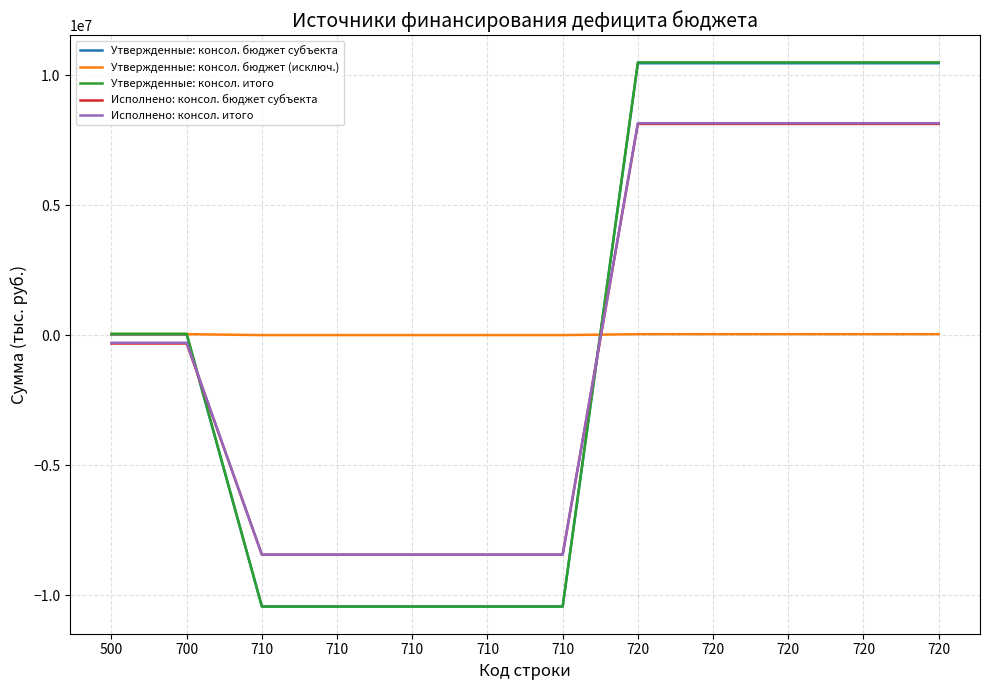

Is this an area chart (filled region under the line)?

No